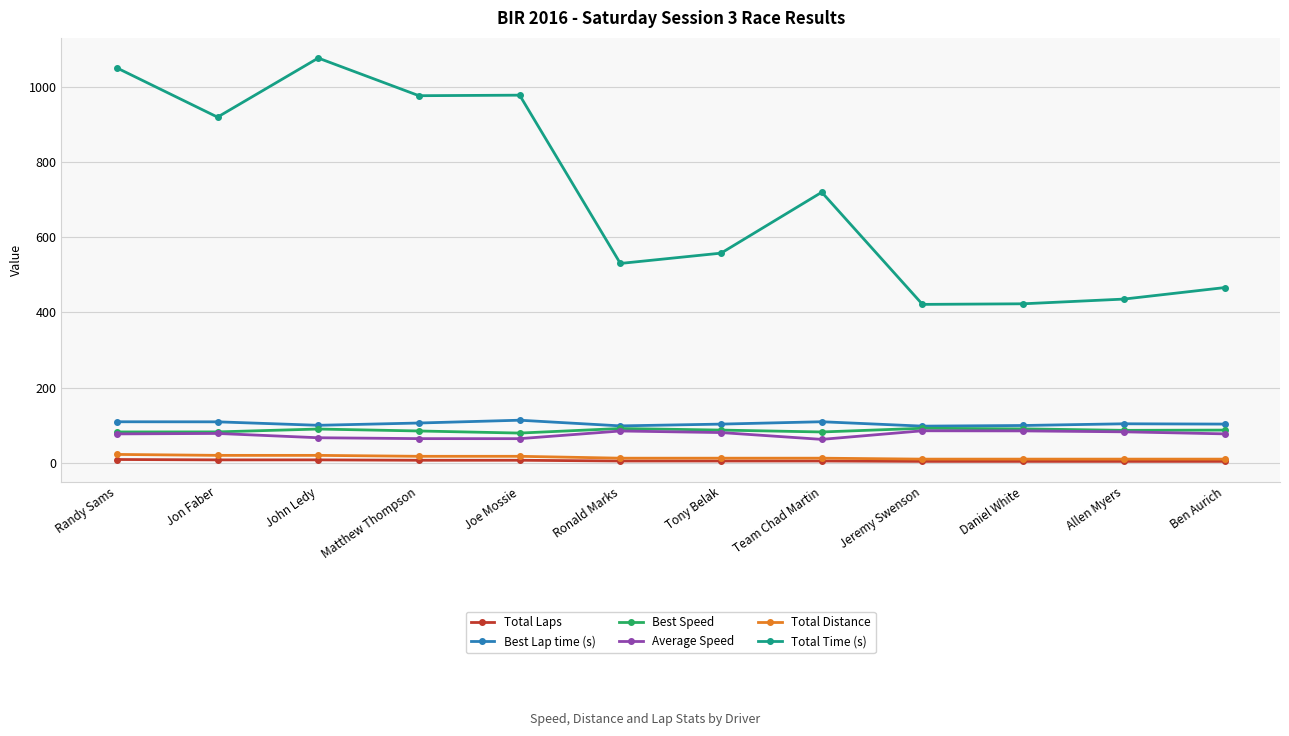

What is the average value of the Total Distance series?

14.6